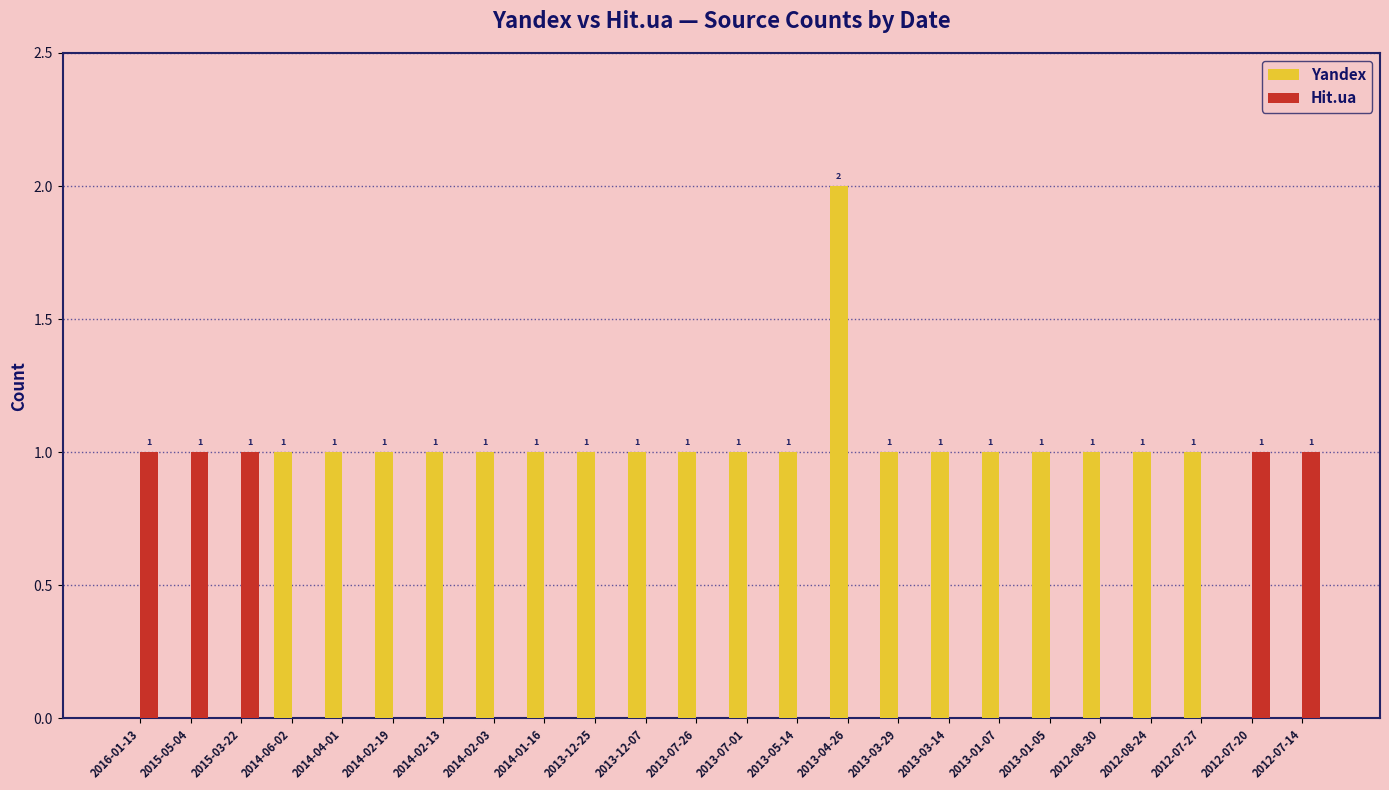

The value of Yandex at 2012-08-24 is 2. True or false?

False